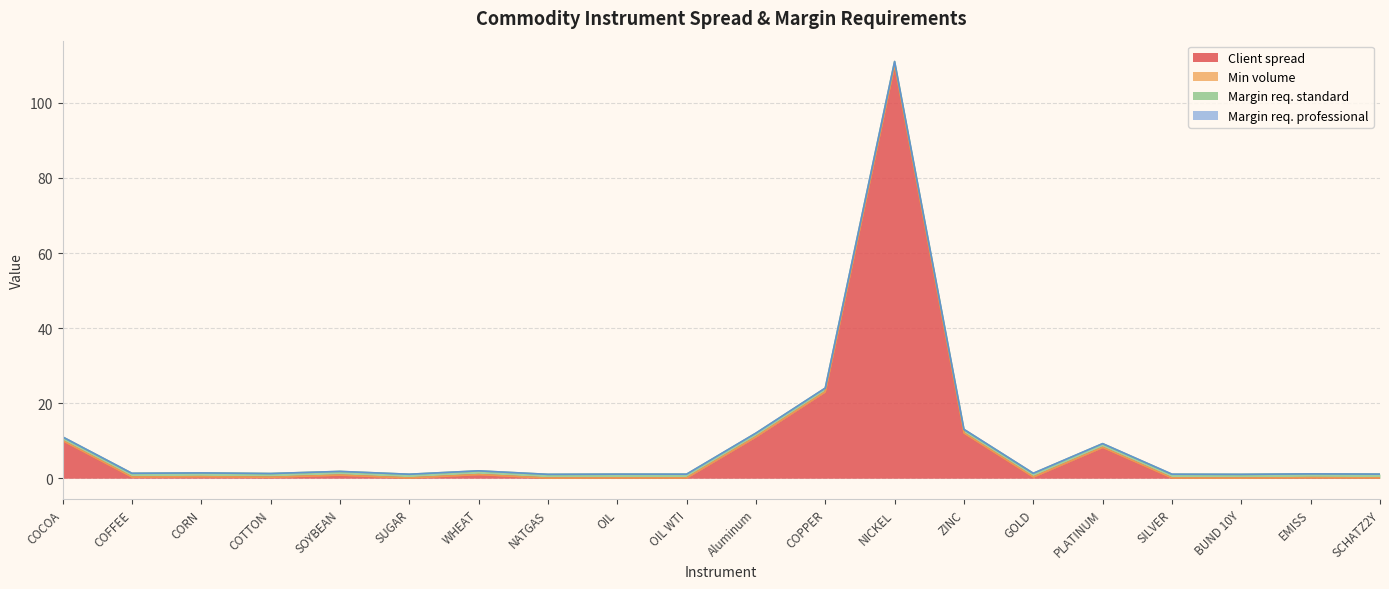

How many lines are shown in the chart?

4